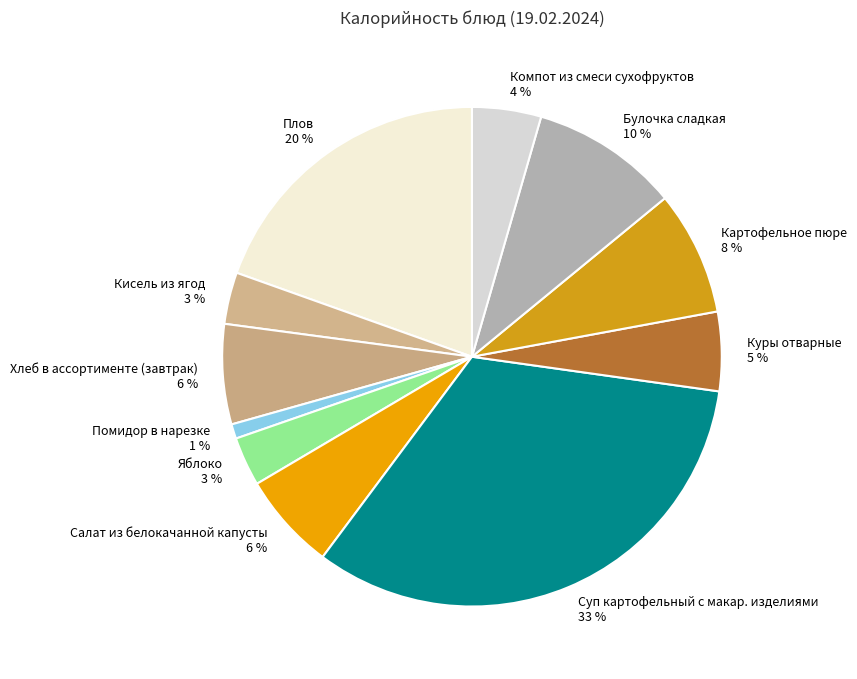

Combined, do Картофельное пюре and Компот из смеси сухофруктов account for over 50%?

No